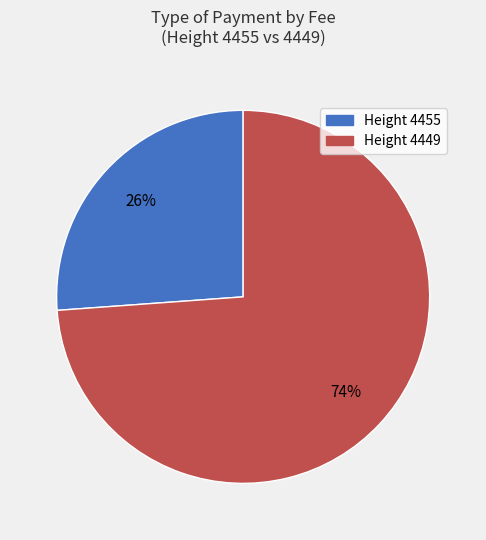

Is there any slice that represents more than half of the pie?

Yes